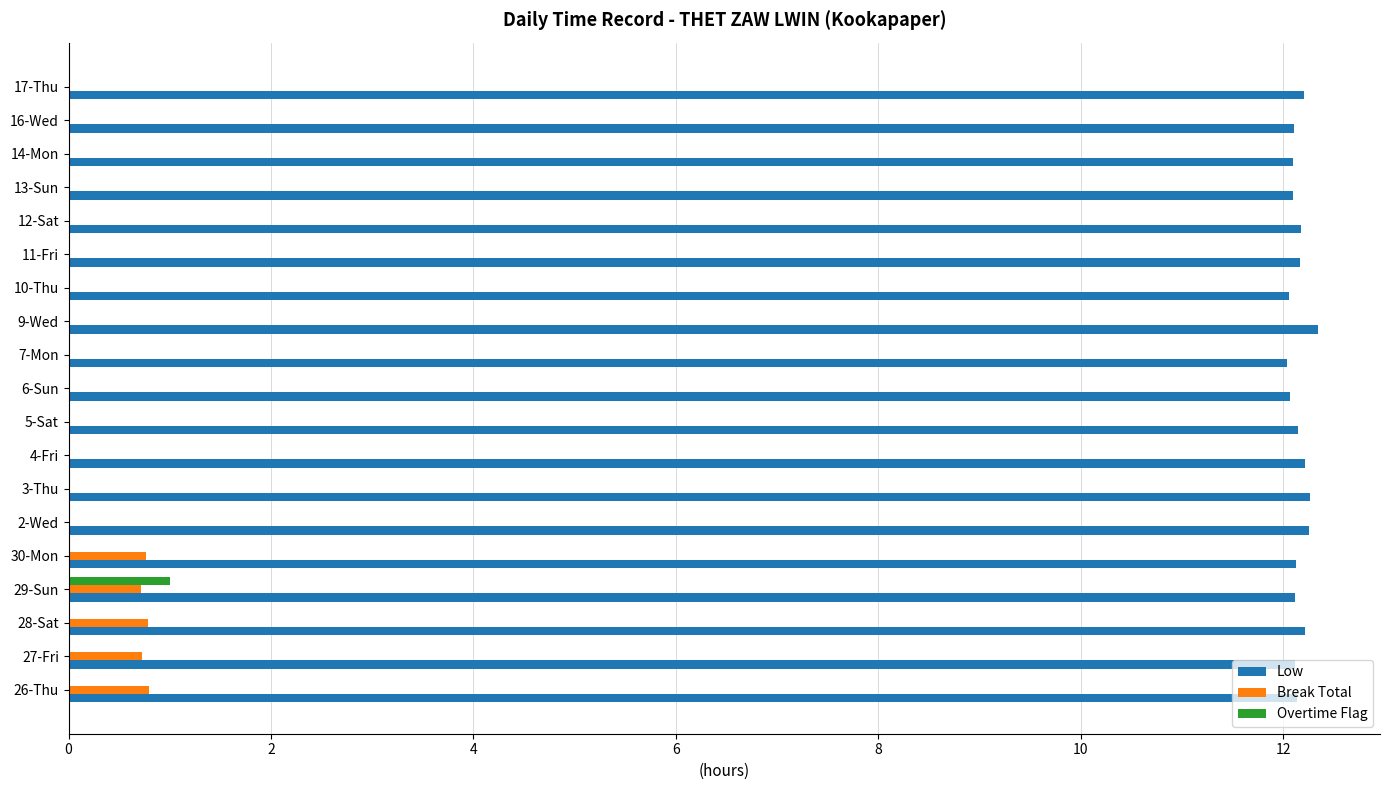

Count the number of data series in this chart.

3